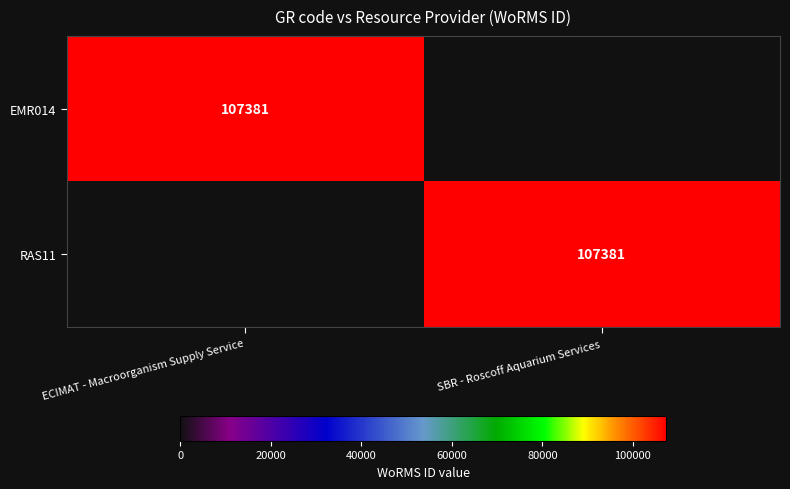

The value of EMR014 at ECIMAT - Macroorganism Supply Service is 169417. True or false?

False